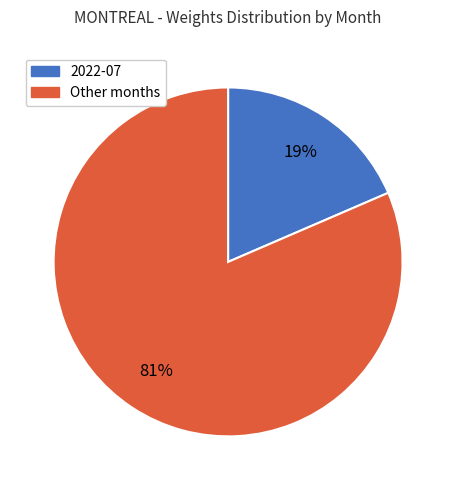

To the nearest percent, what is the average slice percentage?

50%